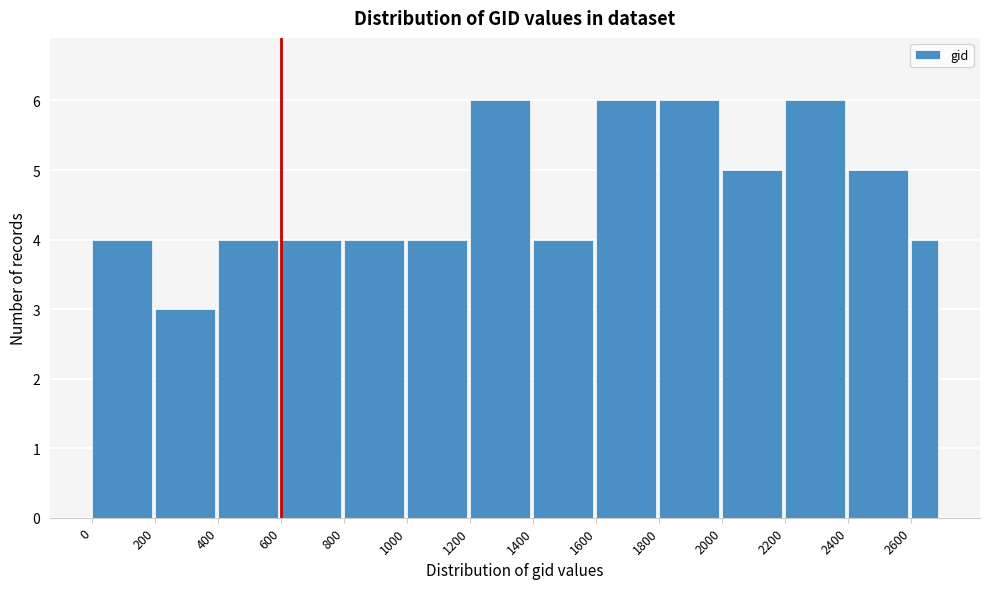

Reading left to right, list every bar in this chart as the range it spans on the x-axis followed by its height. Neither the bar edges nor the heights are printed on the chart, so give them approximately, as read against the axes.

0 to 200: 4
200 to 400: 3
400 to 600: 4
600 to 800: 4
800 to 1000: 4
1000 to 1200: 4
1200 to 1400: 6
1400 to 1600: 4
1600 to 1800: 6
1800 to 2000: 6
2000 to 2200: 5
2200 to 2400: 6
2400 to 2600: 5
2600 to 2688: 4